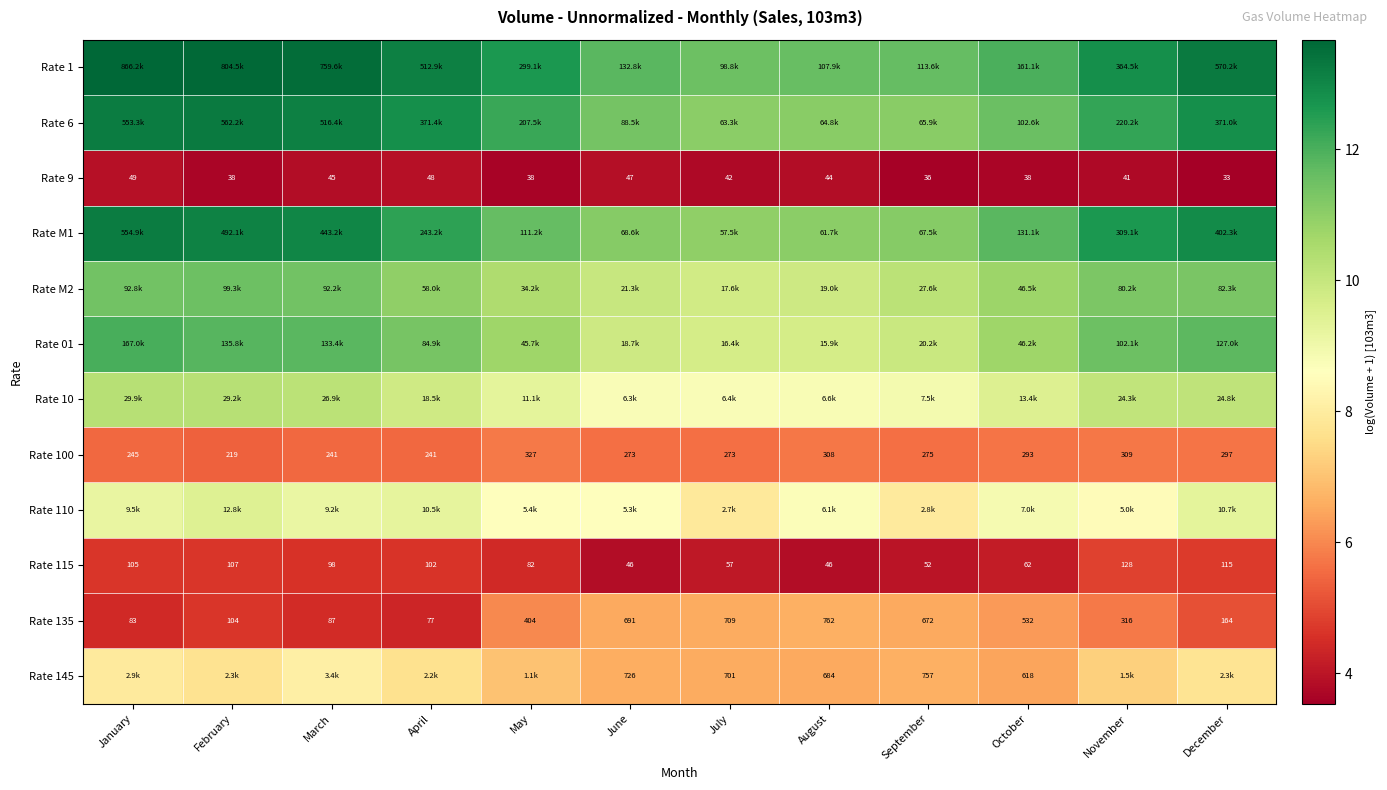

Which has a higher value, January or November?

January